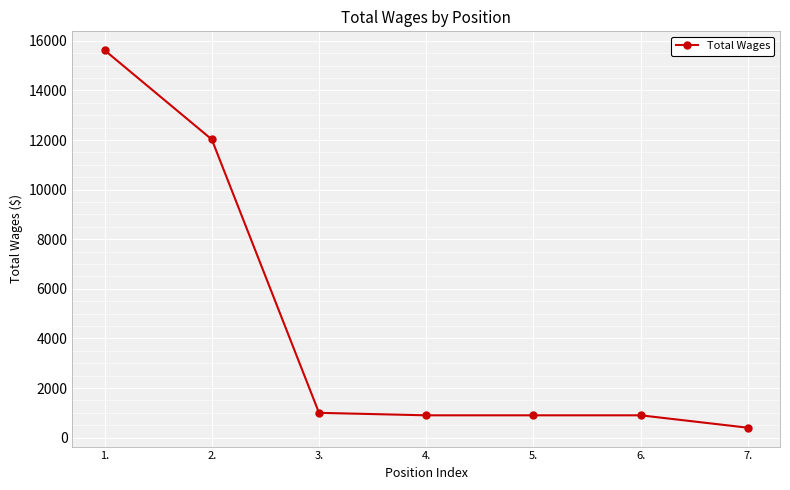

What is the smallest value displayed?

400